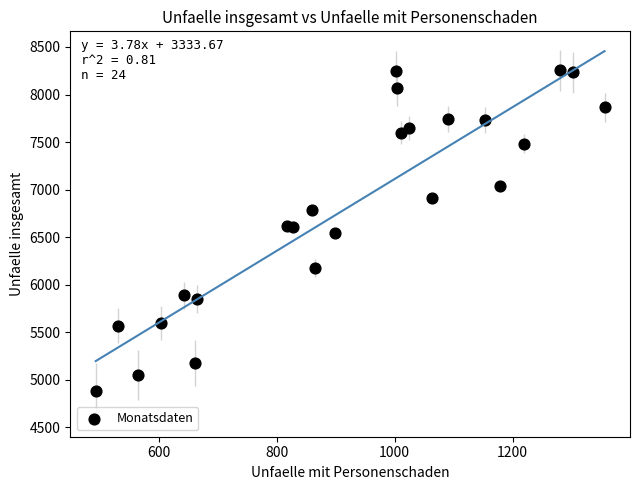

What is the range of Y values (max minus min)?

3371